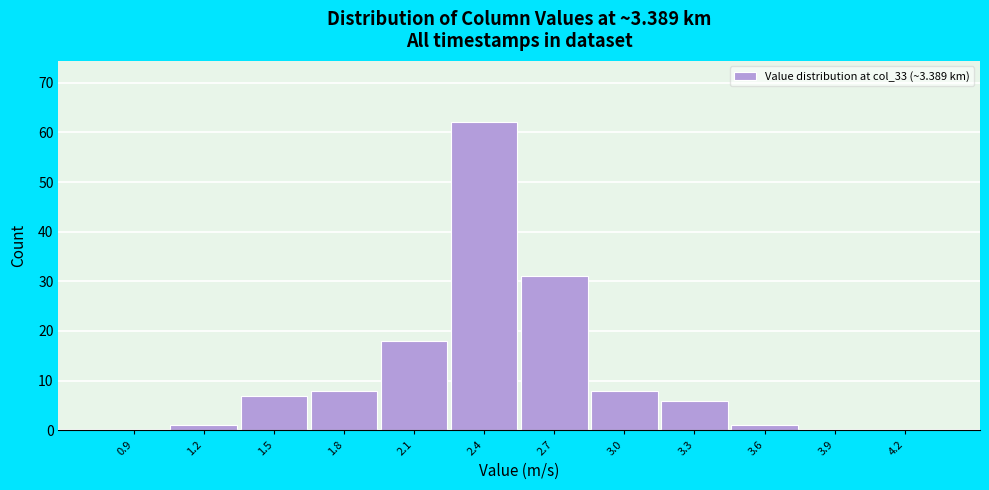

Reading left to right, extract all data points from this chart.

0.9=0	1.2=1	1.5=7	1.8=8	2.1=18	2.4=62	2.7=31	3.0=8	3.3=6	3.6=1	3.9=0	4.2=0